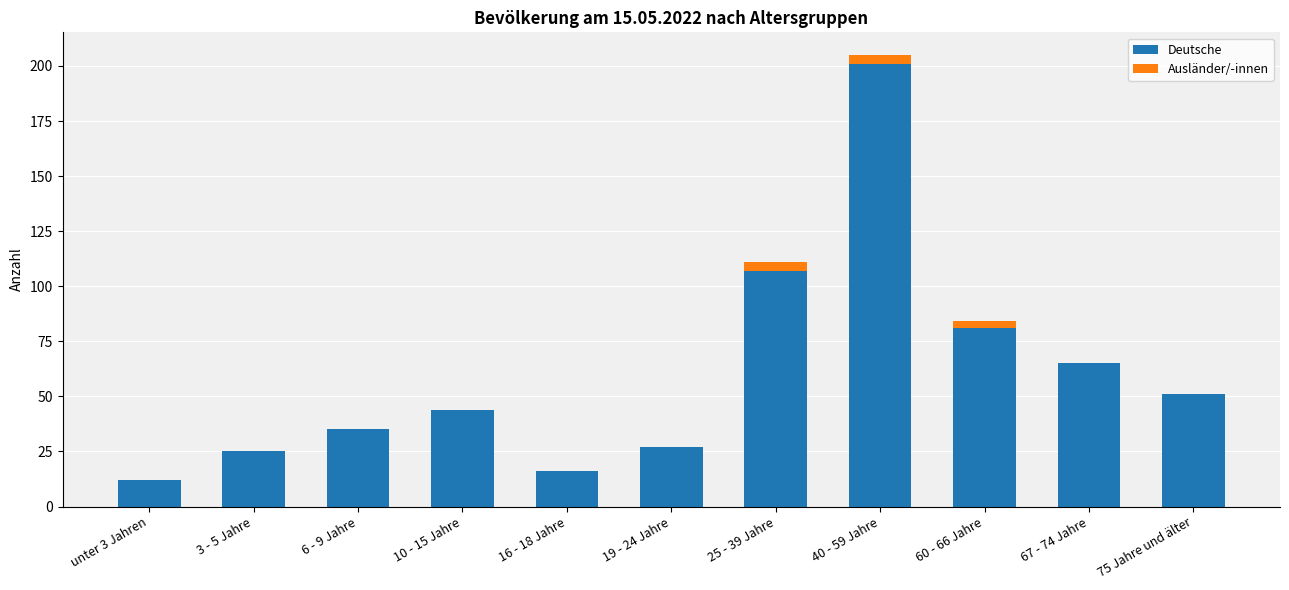

The Deutsche series shows 81 at 60 - 66 Jahre. True or false?

True